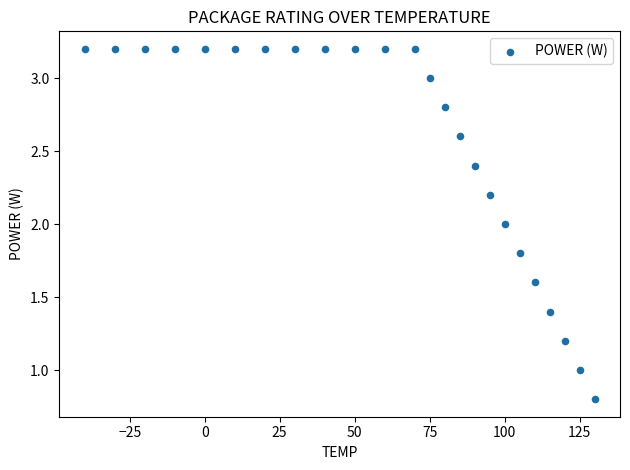

What is the range of X values (max minus min)?

170.0